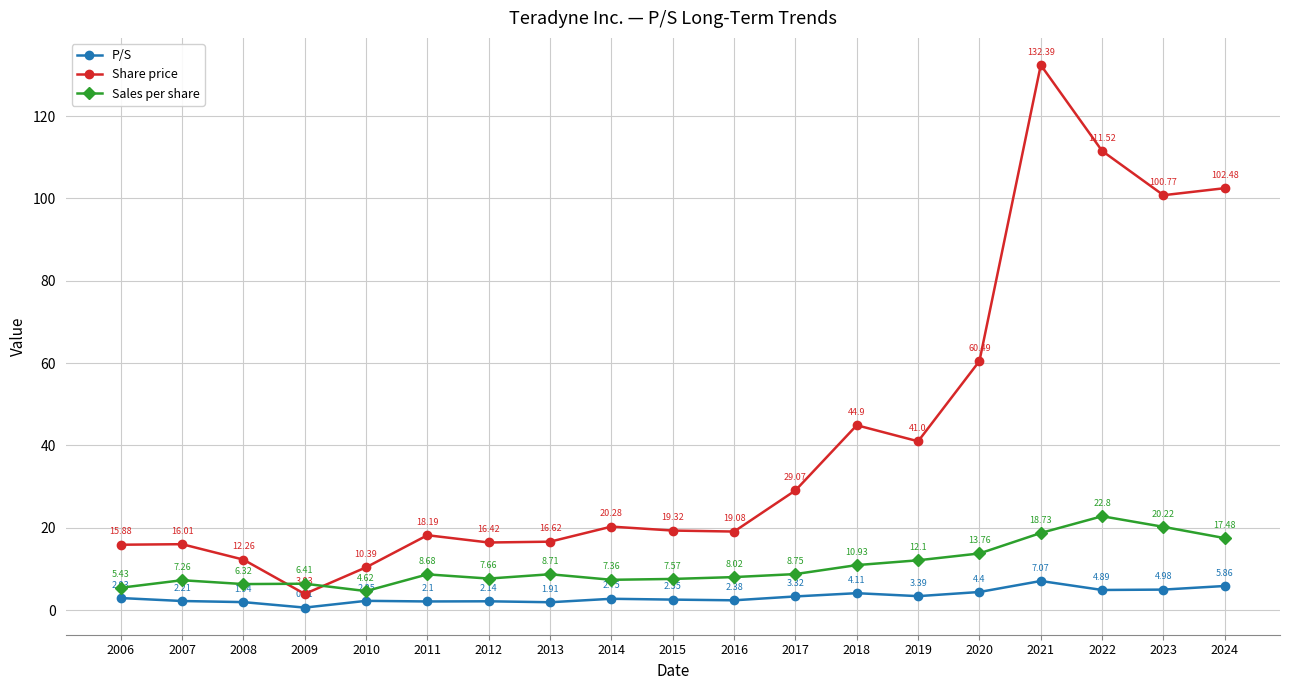

What is the total value across all series at 2019?

56.5